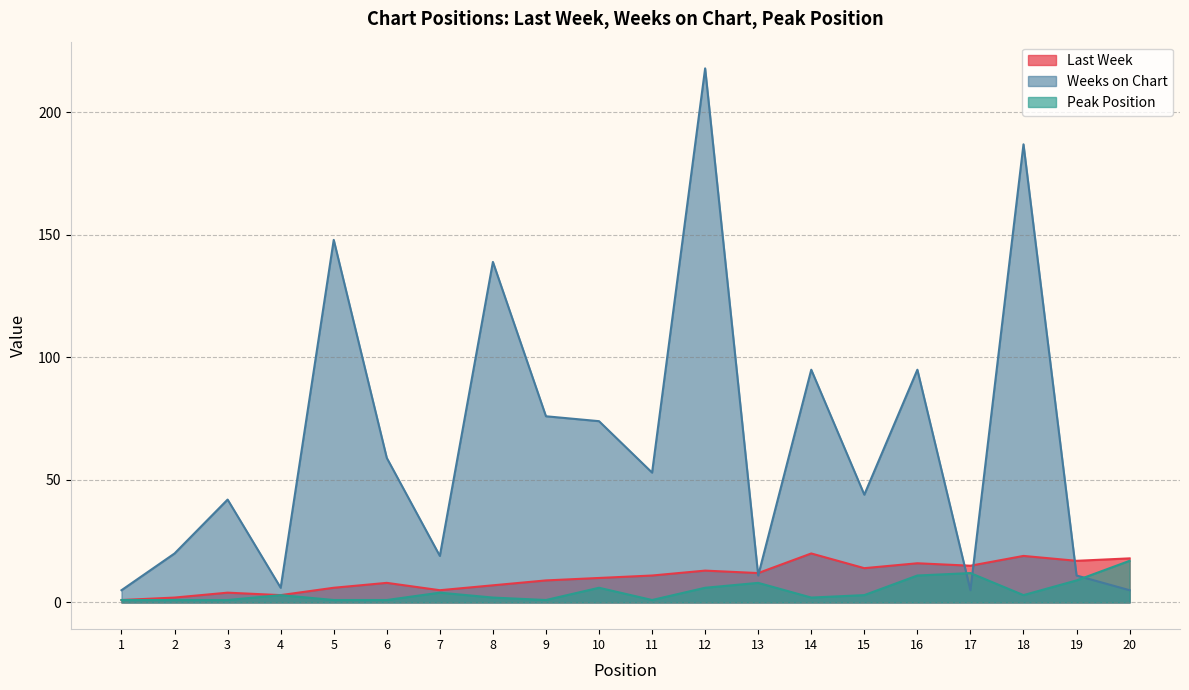

What is the lowest value of the Peak Position series?

1